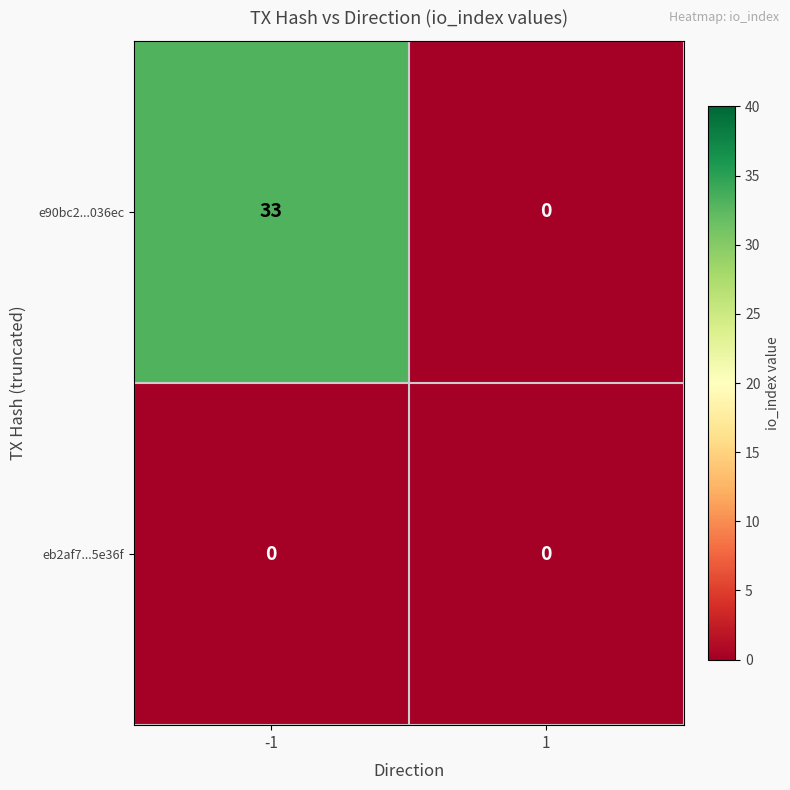

What is the maximum value shown in the chart?

33